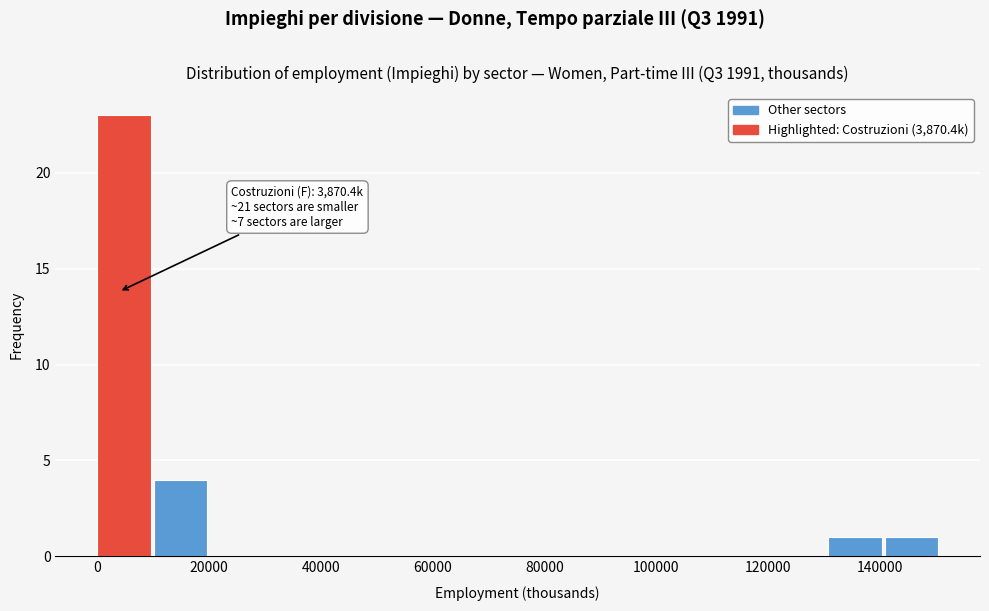

Which range on the x-axis has the tallest bar?

0 to 10000